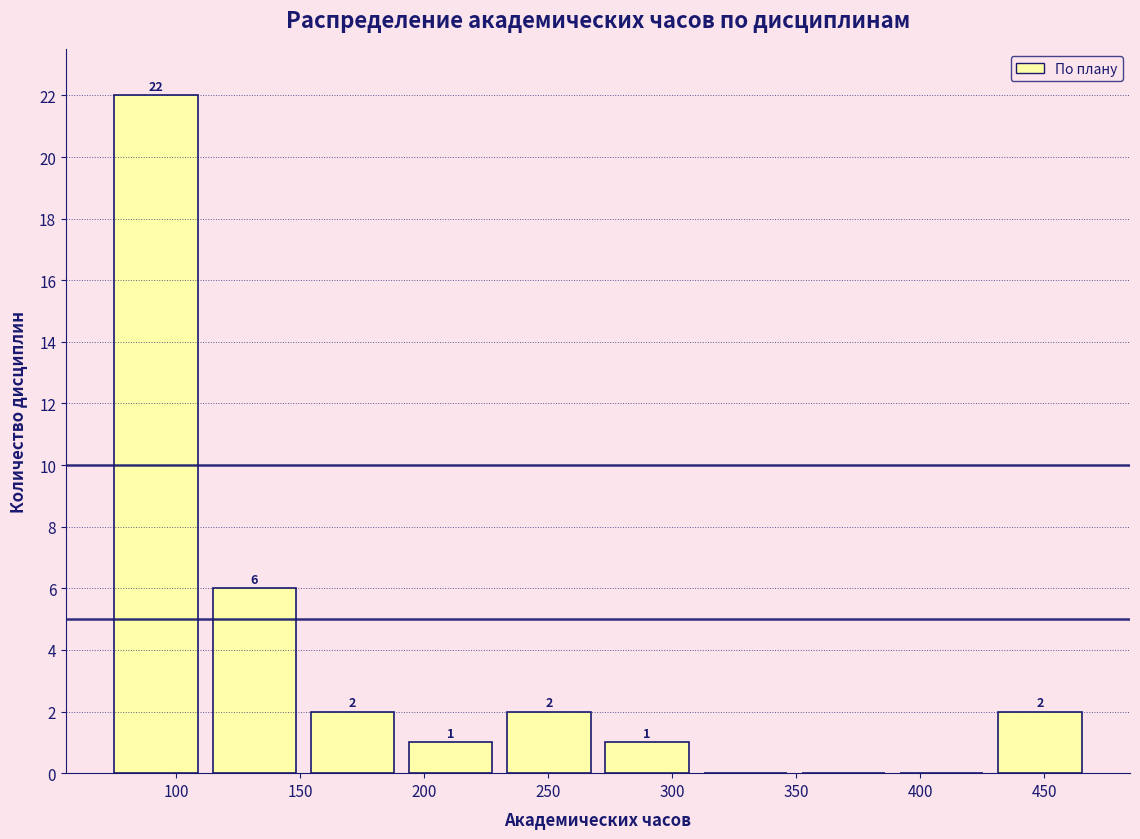

Over which range of the x-axis is the bar tallest?

70 to 110